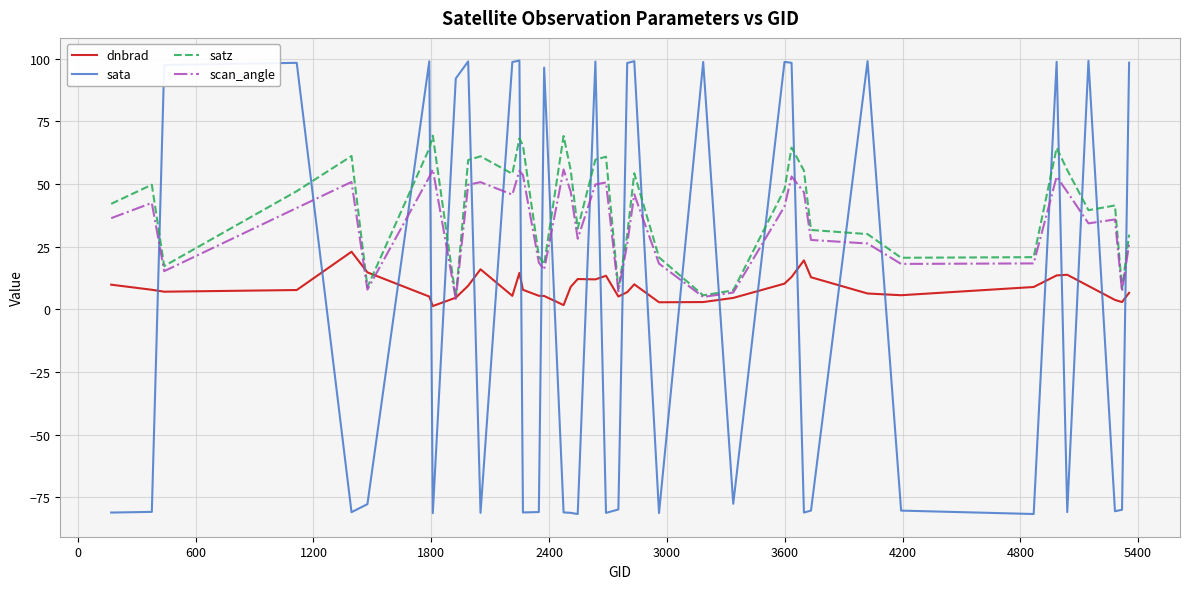

What is the highest value of the sata series?

99.3